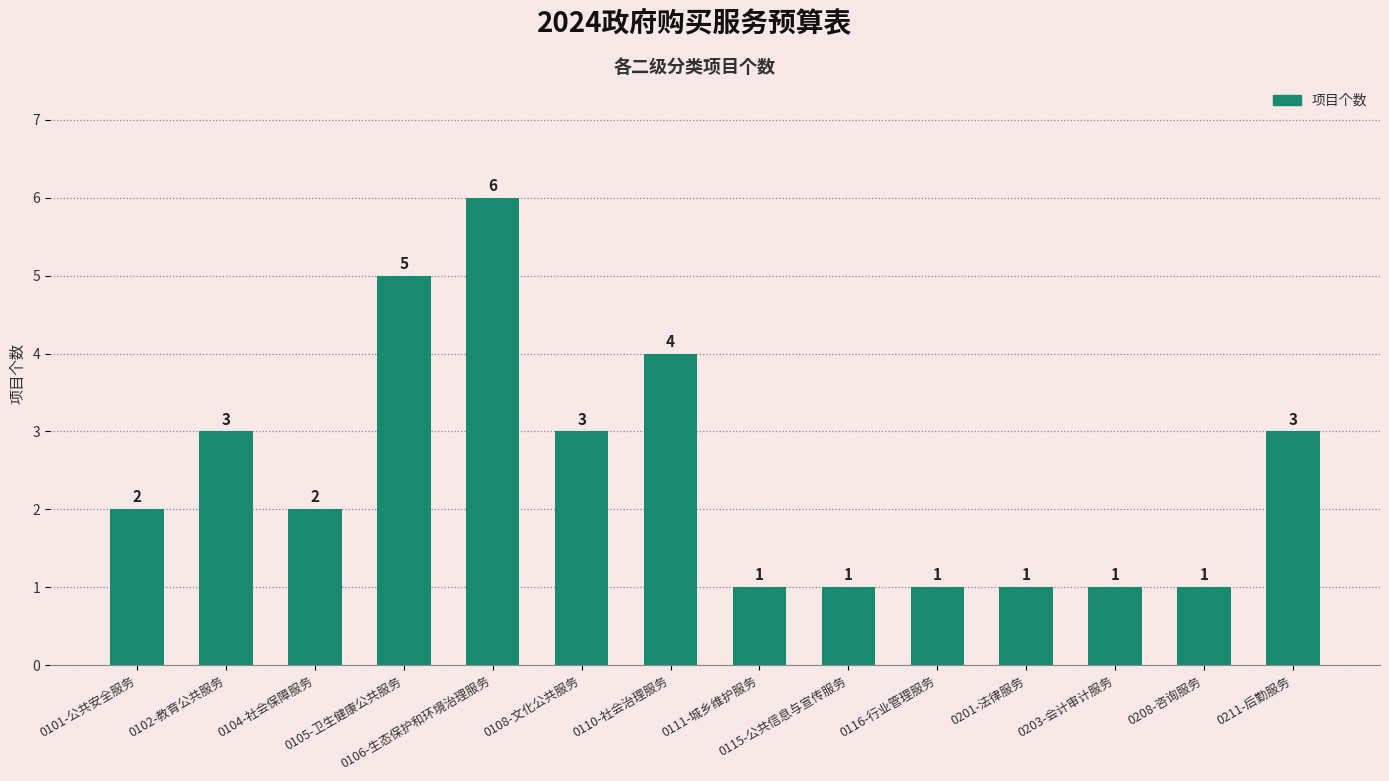

Are the bars horizontal?

No